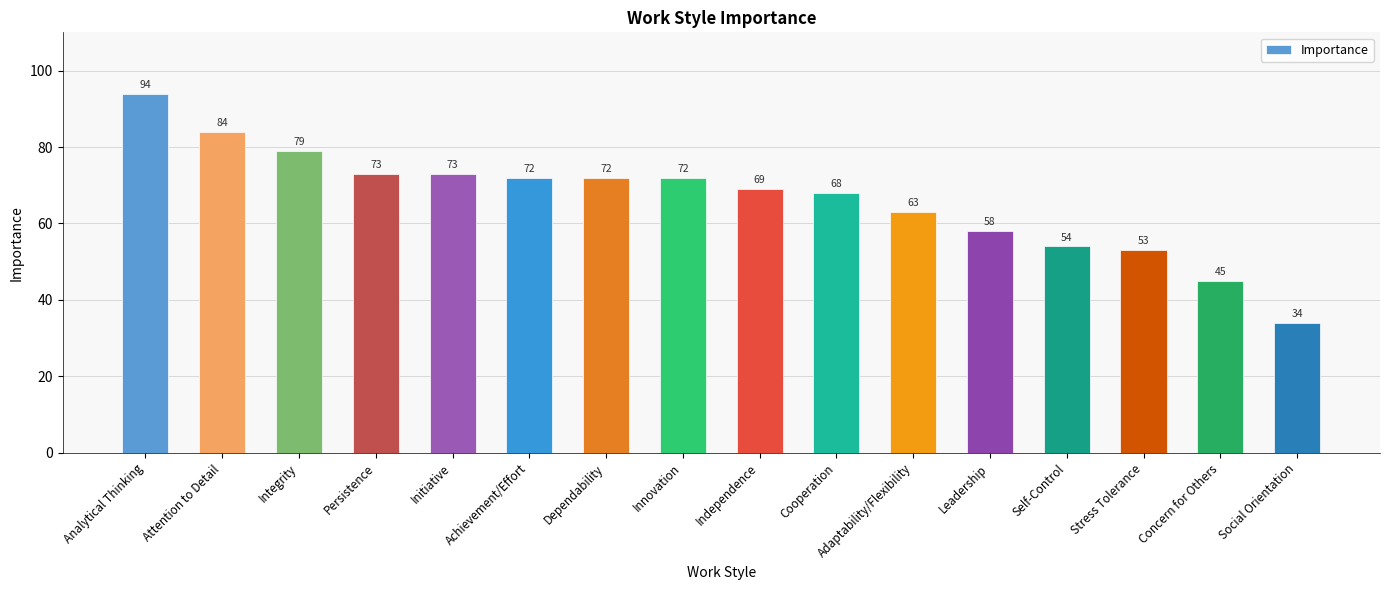

What position from the right is Initiative?

12